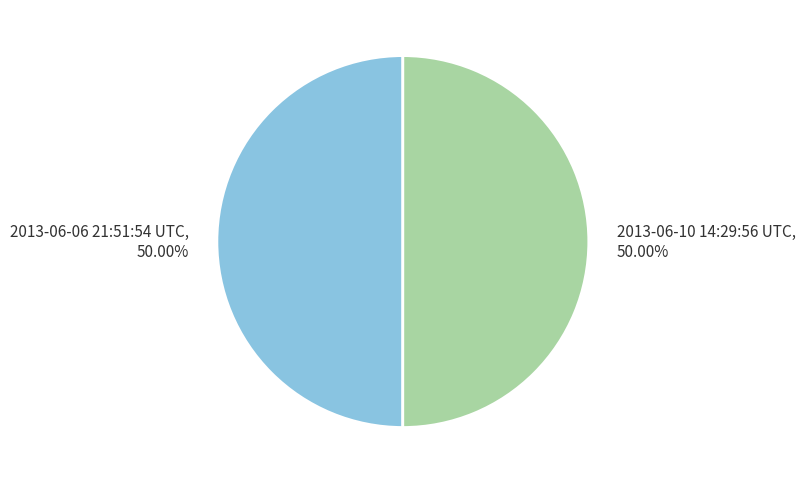

Count the number of slices in the pie.

2